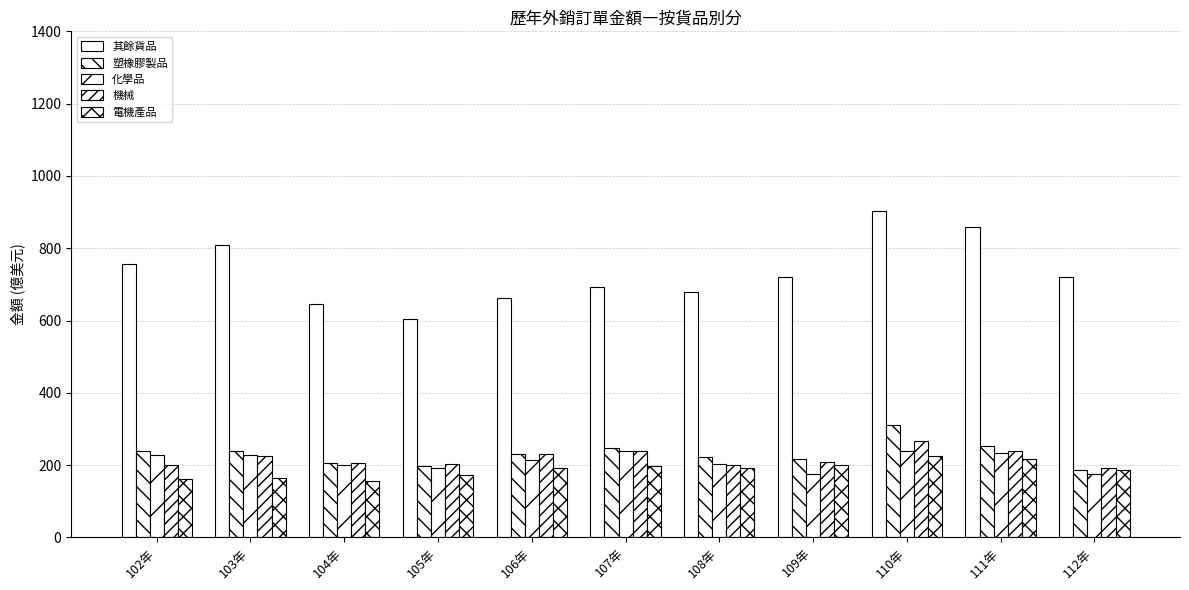

How many bars are there in each group?

5